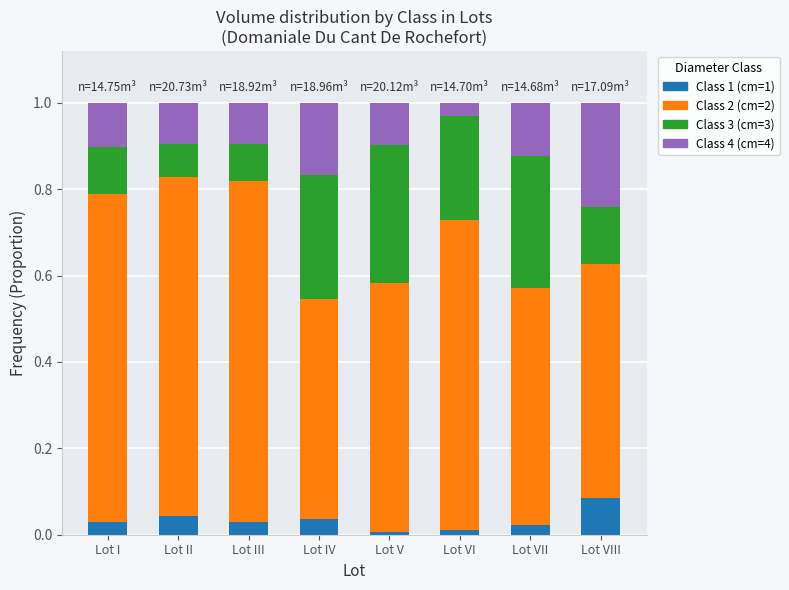

What is the total value across all series at Lot II?

1.0